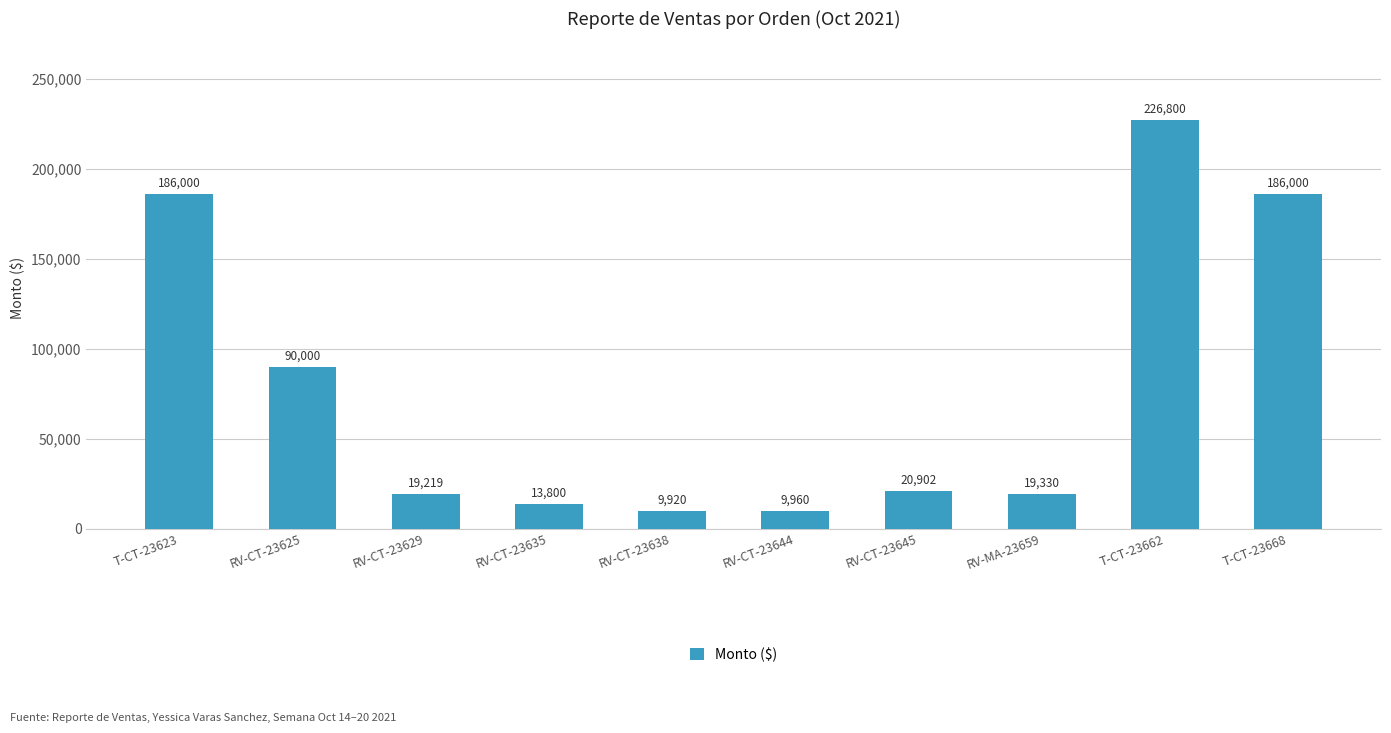

Reading left to right, transcribe all the data shown in this chart.

T-CT-23623=186000	RV-CT-23625=90000	RV-CT-23629=19219	RV-CT-23635=13800	RV-CT-23638=9920	RV-CT-23644=9960	RV-CT-23645=20902	RV-MA-23659=19330	T-CT-23662=226800	T-CT-23668=186000